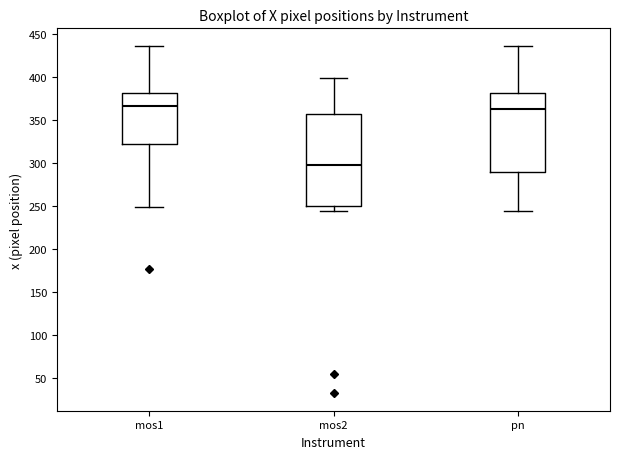

Reading left to right, transcribe this box plot: for each box, give where its median line is, the range the box spans, and where its two whiskers end, as read against the y-axis. The values are not printed on the chart, so give them approximately, as read against the axis.

mos1: median 365, box 320 to 380, whiskers 250 to 435
mos2: median 300, box 250 to 355, whiskers 245 to 400
pn: median 360, box 290 to 380, whiskers 245 to 435